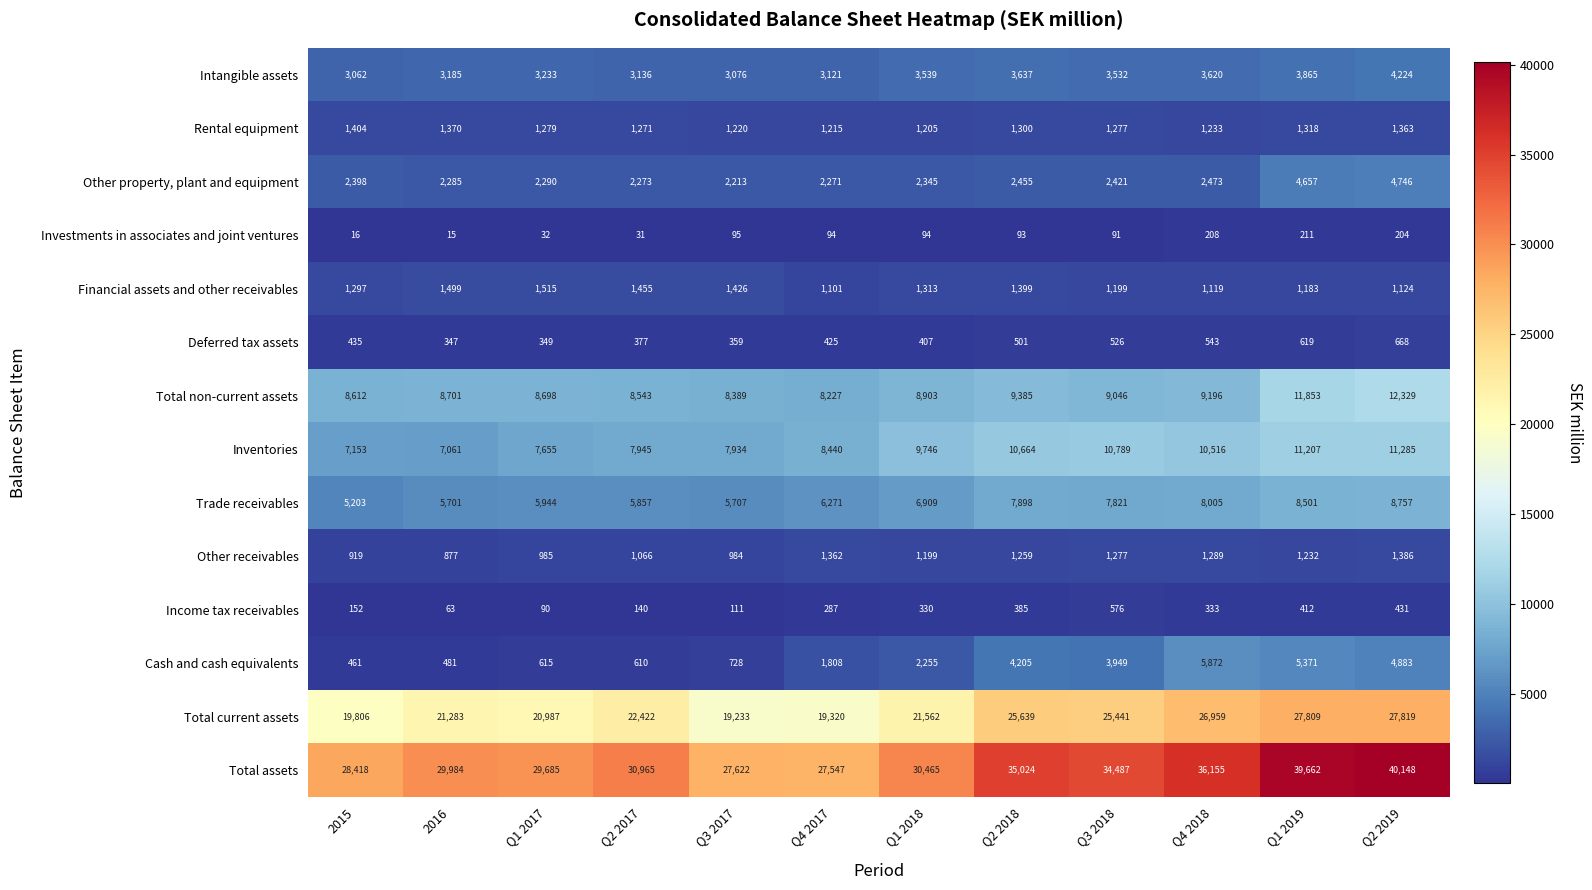

Where does the Rental equipment series first go above 1279?

2015